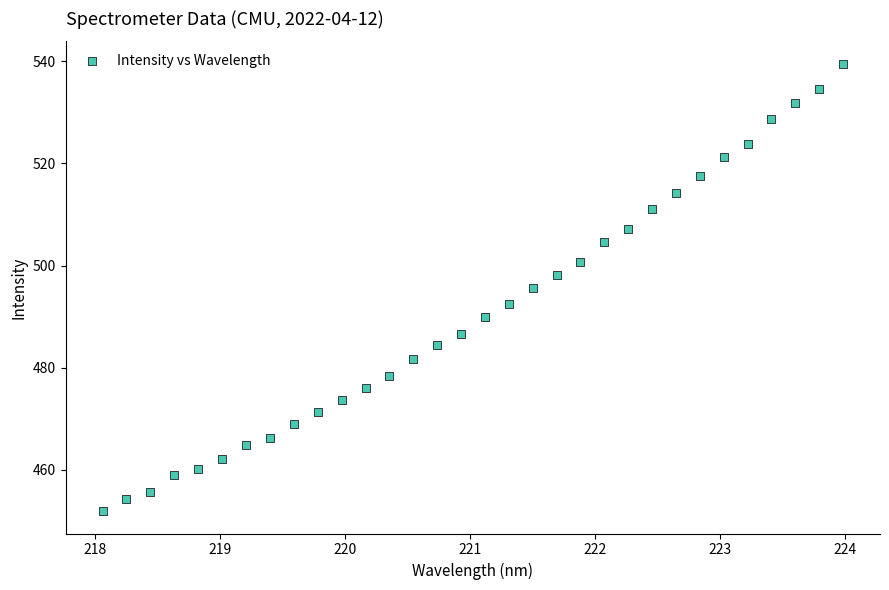

What is the range of X values (max minus min)?

5.9